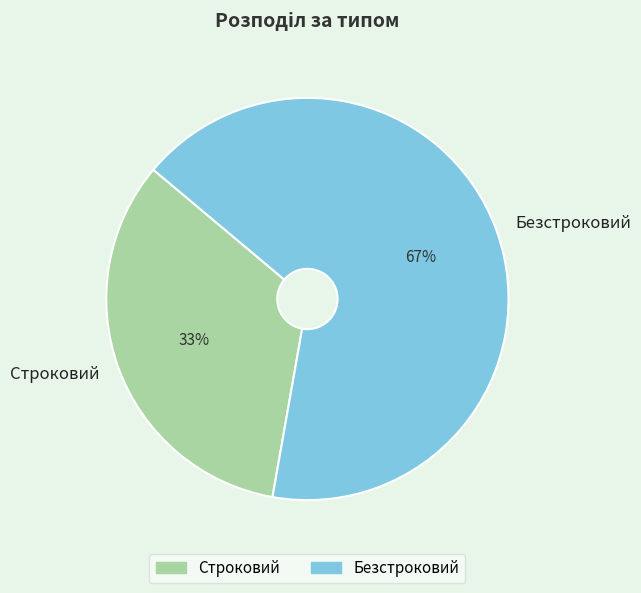

To the nearest percent, what is the average slice percentage?

50%